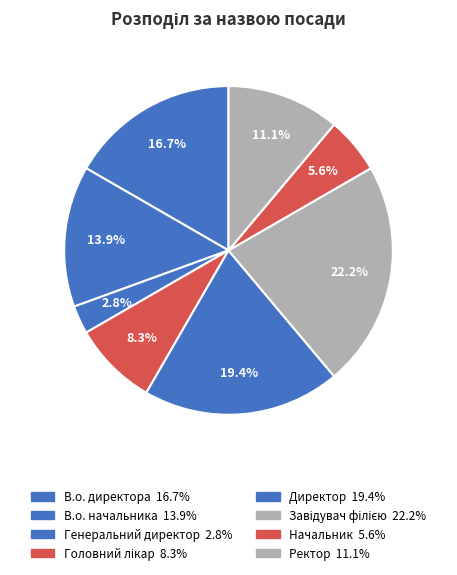

To the nearest percent, what is the average slice percentage?

12%